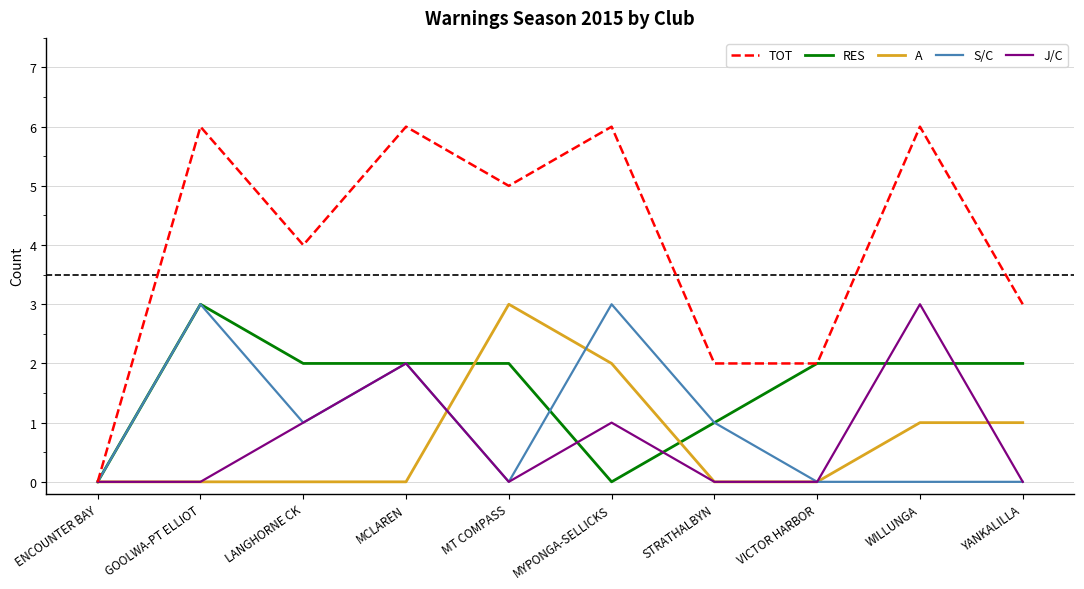

The value of RES at MT COMPASS is 2. True or false?

True